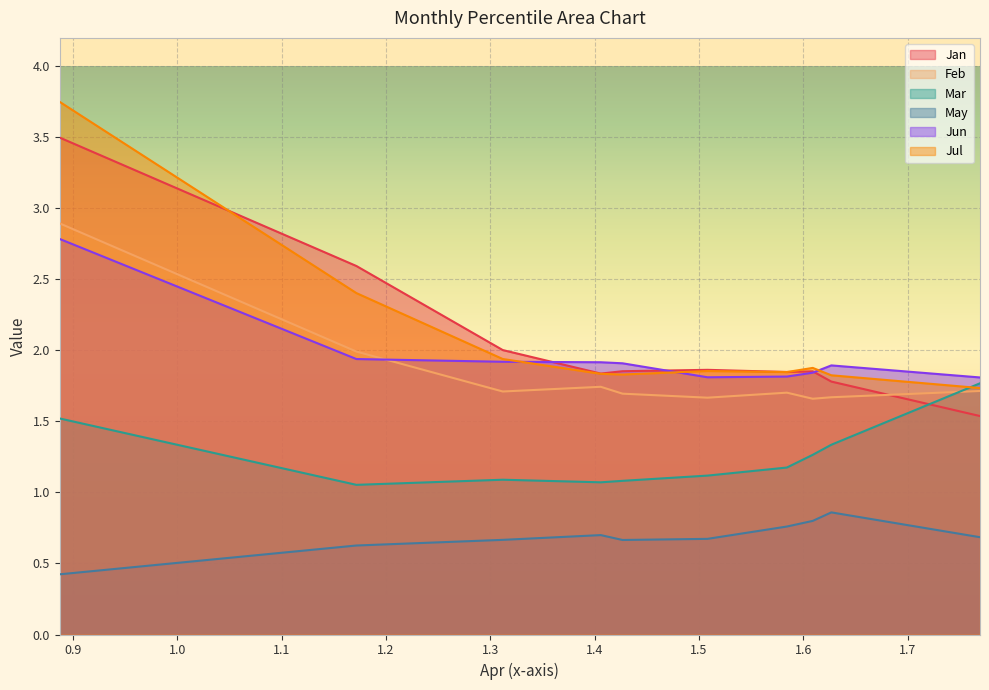

Does the chart display data point markers on the line(s)?

No